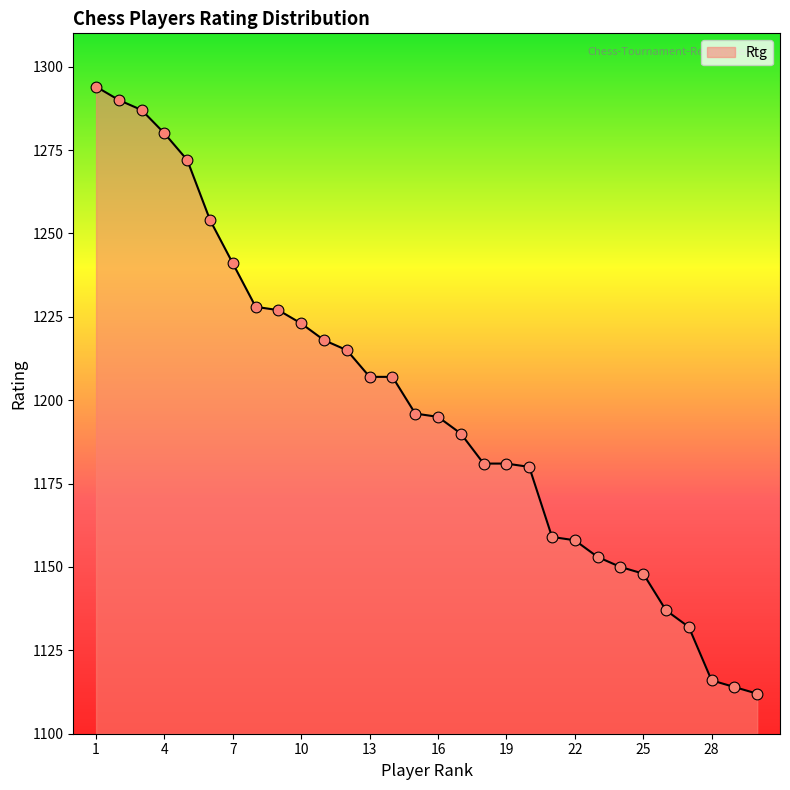

What is the difference between the maximum and minimum values?

182